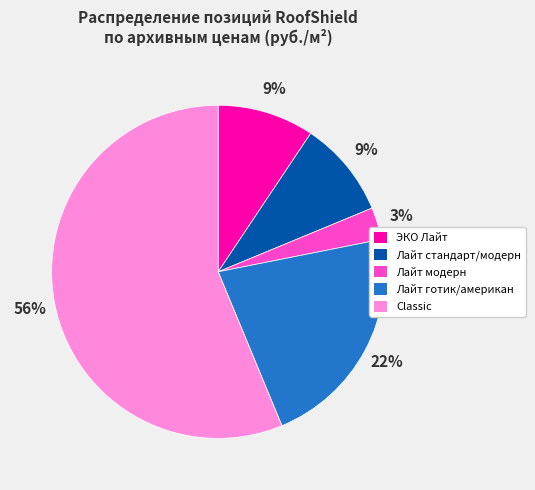

To the nearest percent, what is the average slice percentage?

20%